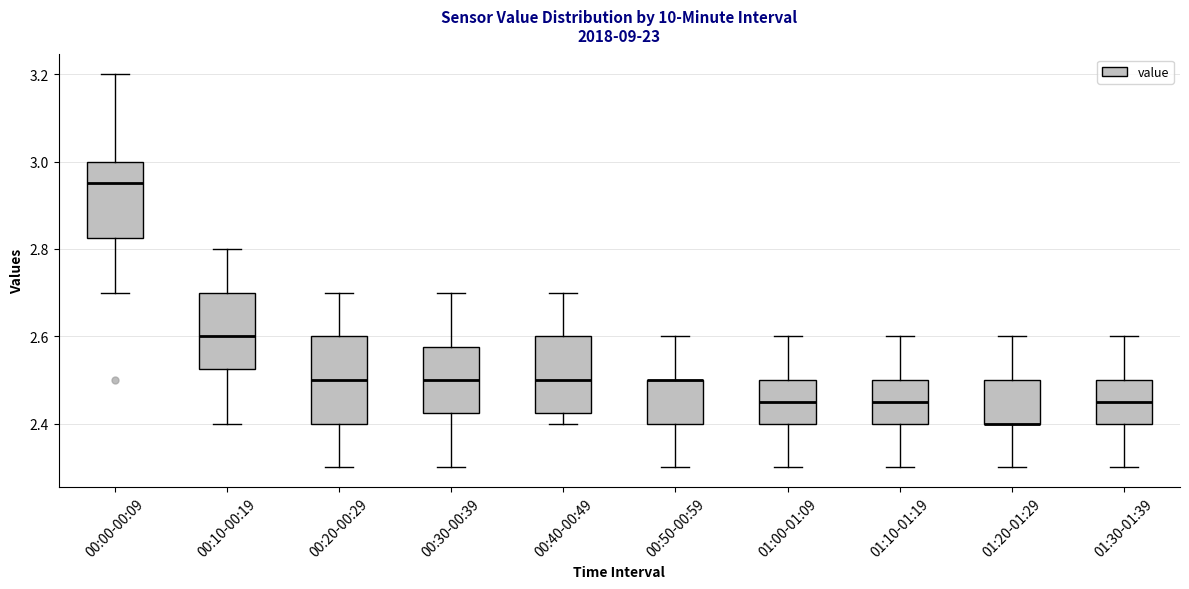

Which box is the tallest, from its lower edge to its upper edge?

00:20-00:29